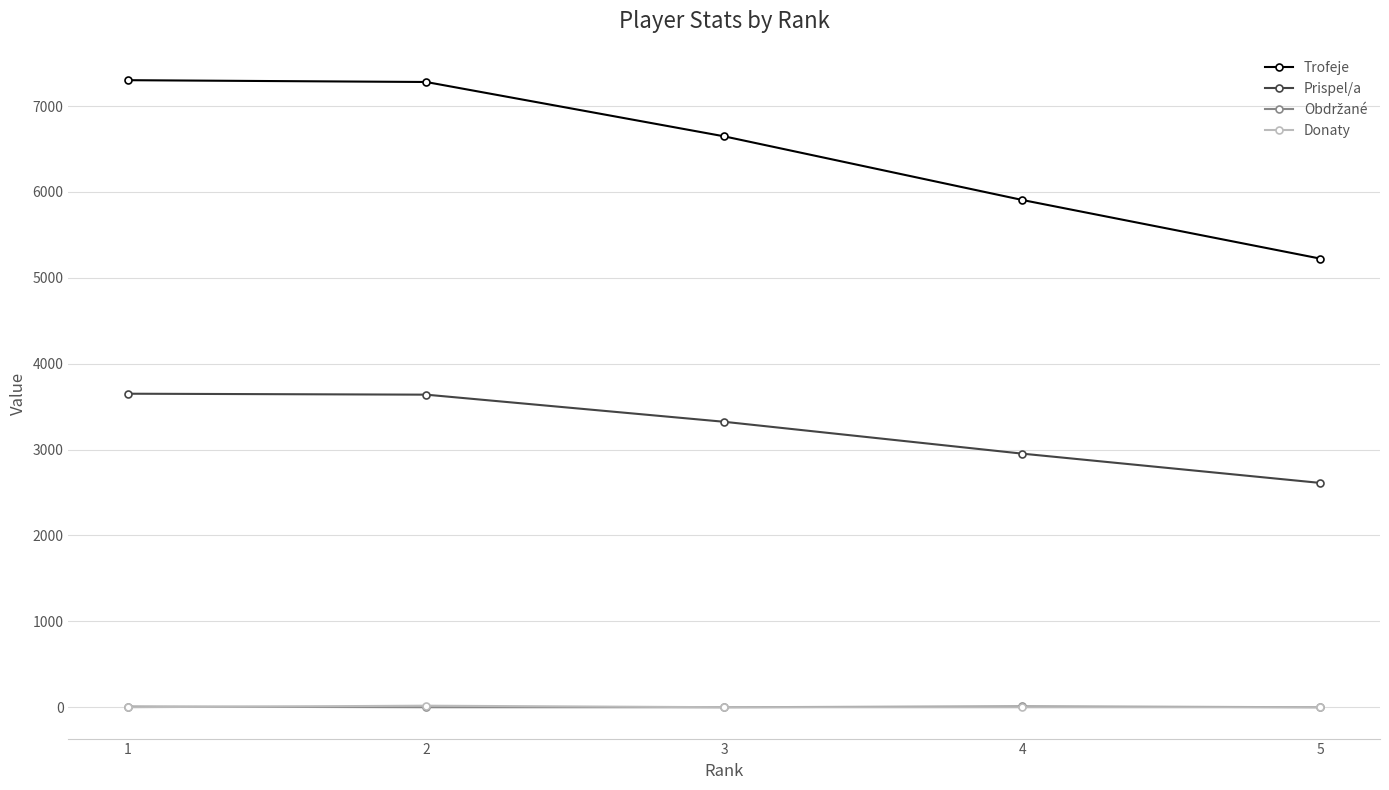

Does the chart have visible grid lines?

Yes